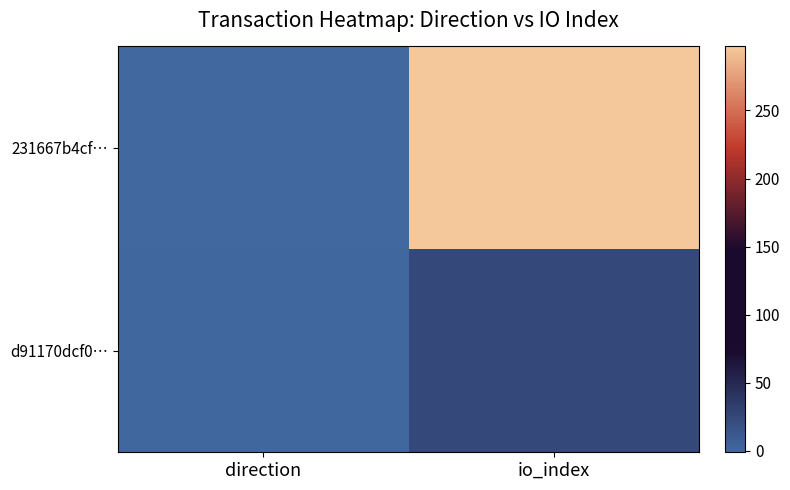

Rank the series by their maximum value, from highest to lowest.

231667b4cf…, d91170dcf0…